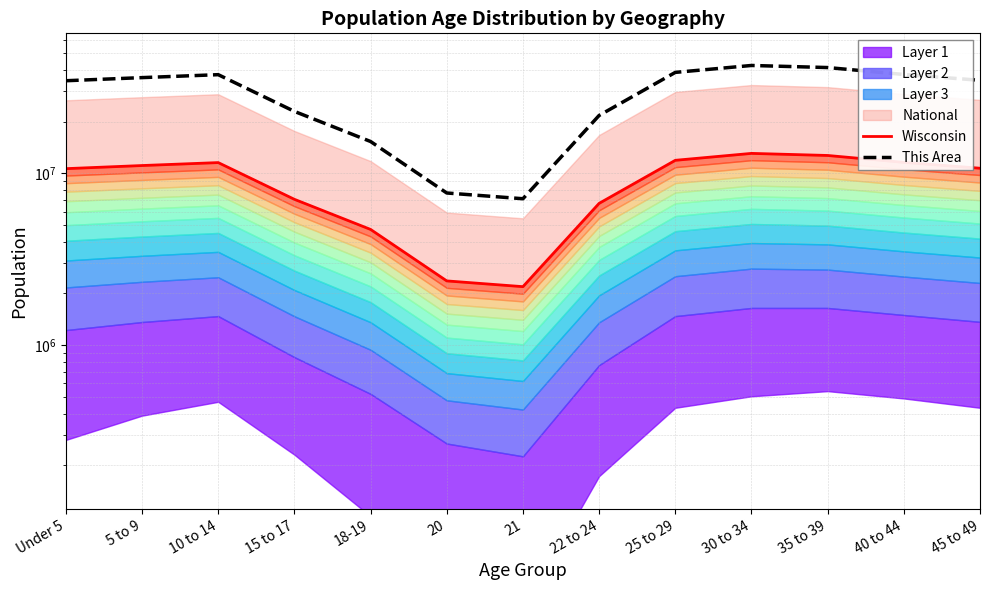

True or false: This Area and Wisconsin cross at least once.

False